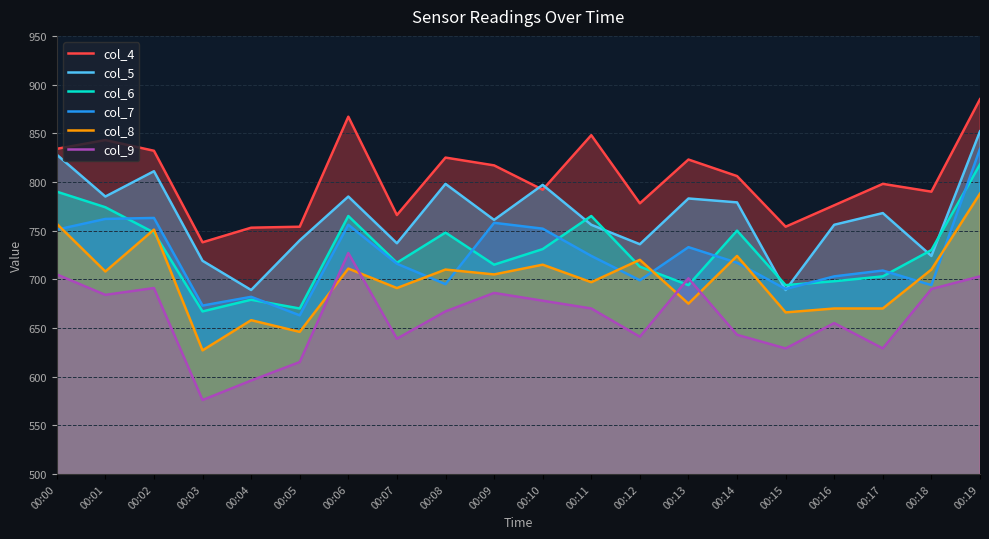

Reading right to left, extract all data points from this chart.

col_4: 885	790	798	776	754	806	823	778	848	792	817	825	766	867	754	753	738	832	843	834
col_5: 852	724	768	756	689	779	783	736	756	797	761	798	737	785	740	689	719	811	785	828
col_6: 818	730	703	698	694	750	694	713	765	731	715	748	717	765	670	679	667	748	774	790
col_7: 834	694	709	703	690	717	733	699	724	752	758	695	716	756	663	682	673	763	762	751
col_8: 788	710	670	670	666	724	675	720	697	715	705	710	691	711	646	658	627	751	708	757
col_9: 703	690	629	655	629	643	701	641	670	678	686	667	639	727	615	596	576	691	684	705